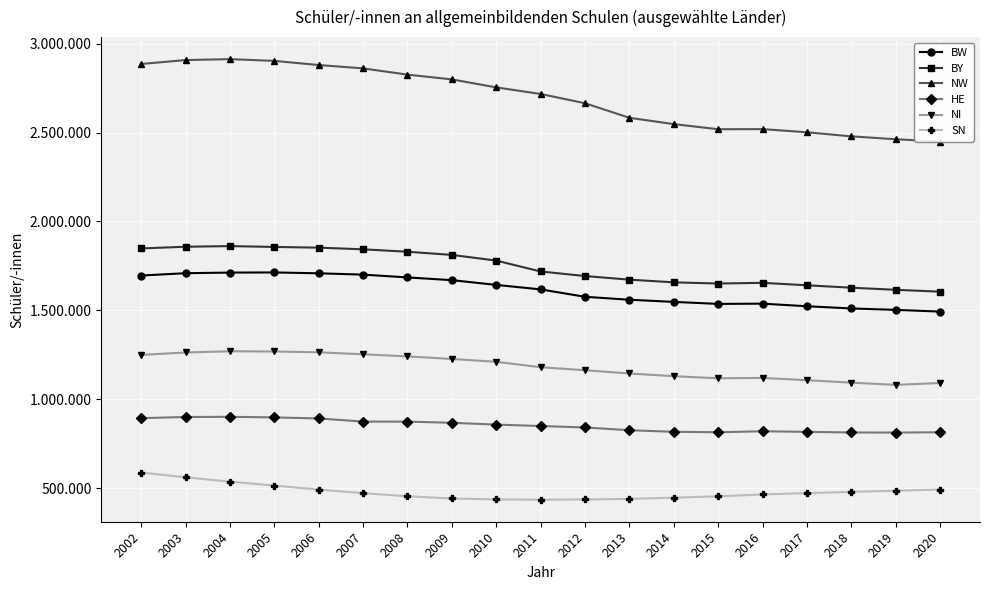

Which series changed the most between 2002 and 2003?

SN